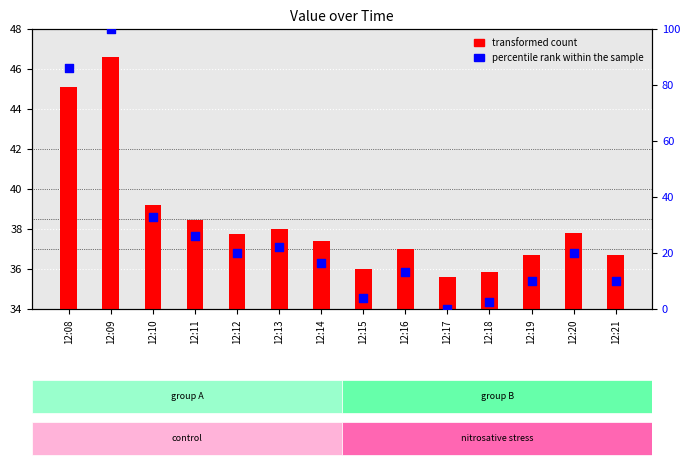

Which series reaches the minimum Y coordinate?

percentile rank within the sample